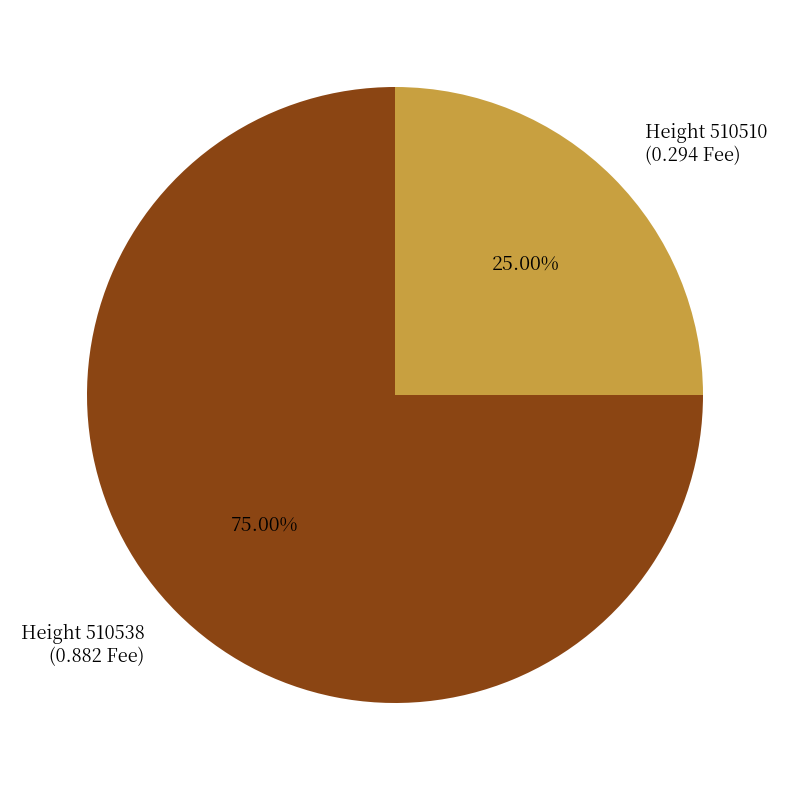

Is the sum of Height 510510 (0.294 Fee) and Height 510538 (0.882 Fee) greater than half?

Yes